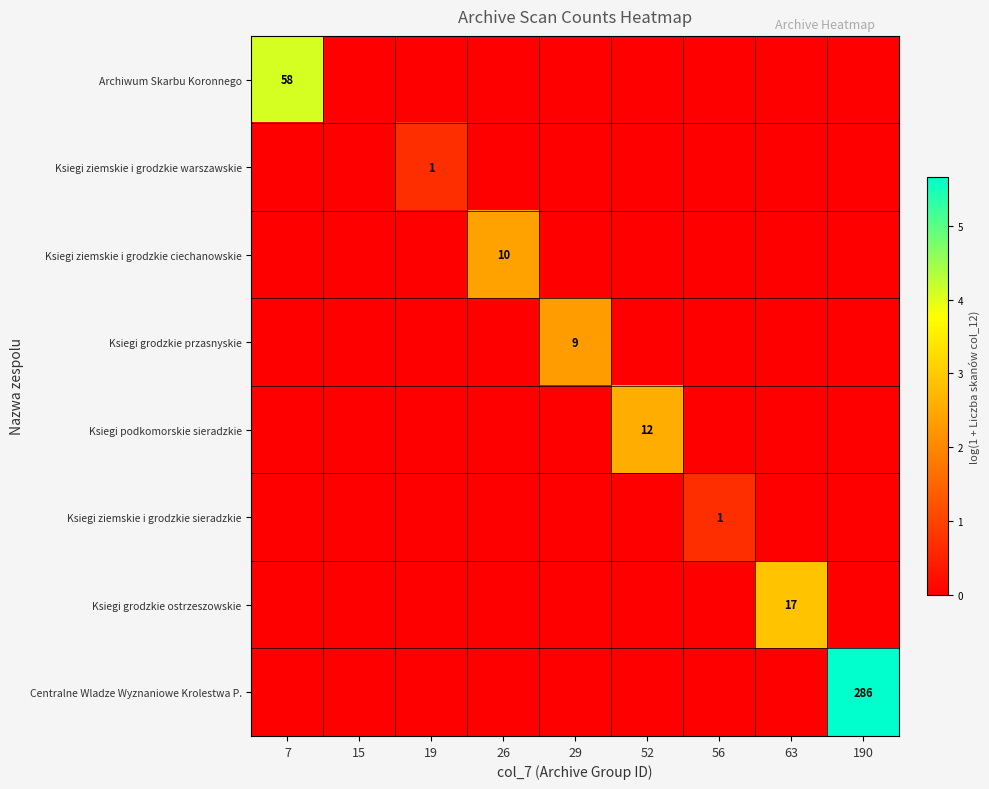

Which has a higher value, 190 or 29?

190